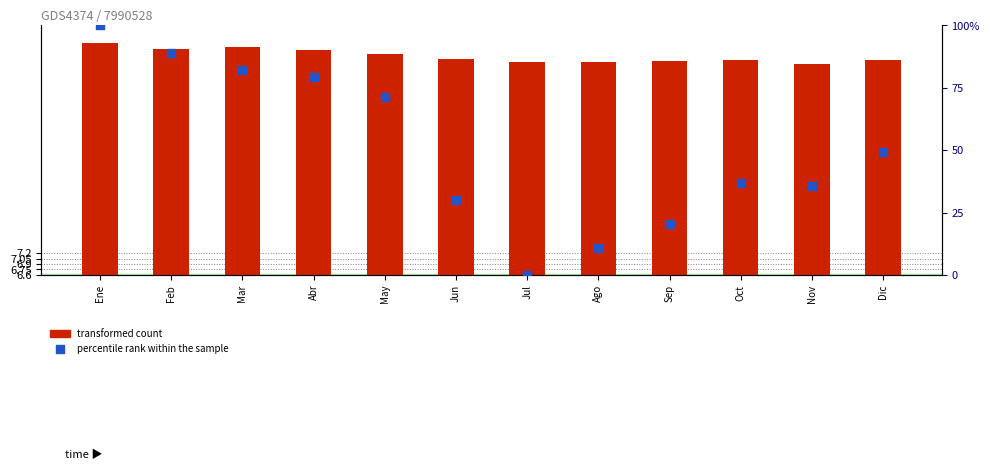

At how many categories does at least one series exceed 2969?

12